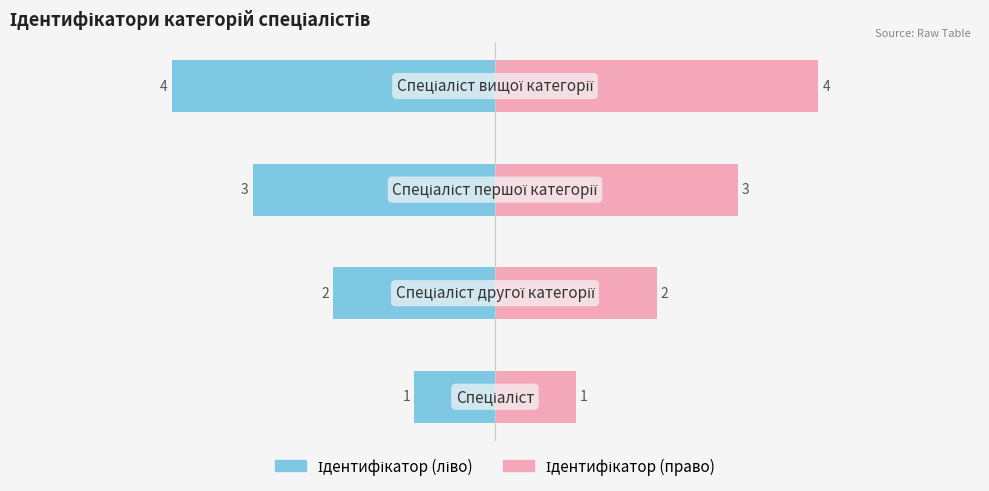

What is the difference between the second highest and minimum values in the Ідентифікатор series?

2